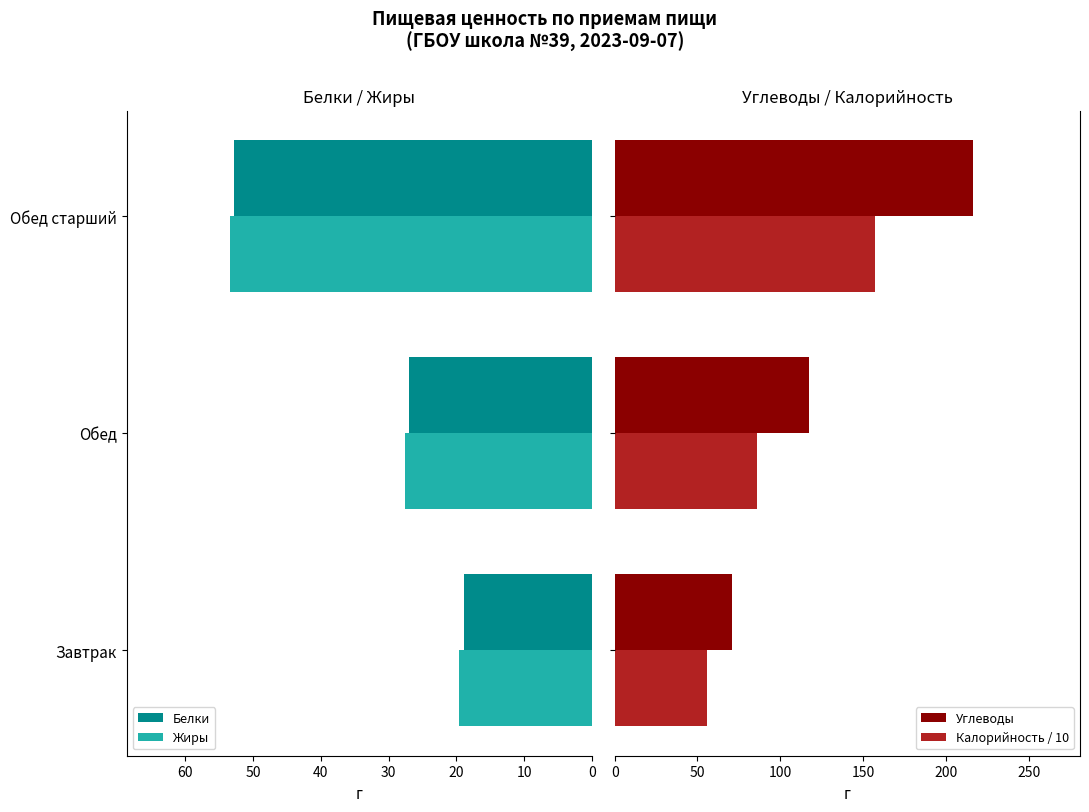

True or false: Жиры has a value of 27.6 at Обед.

True